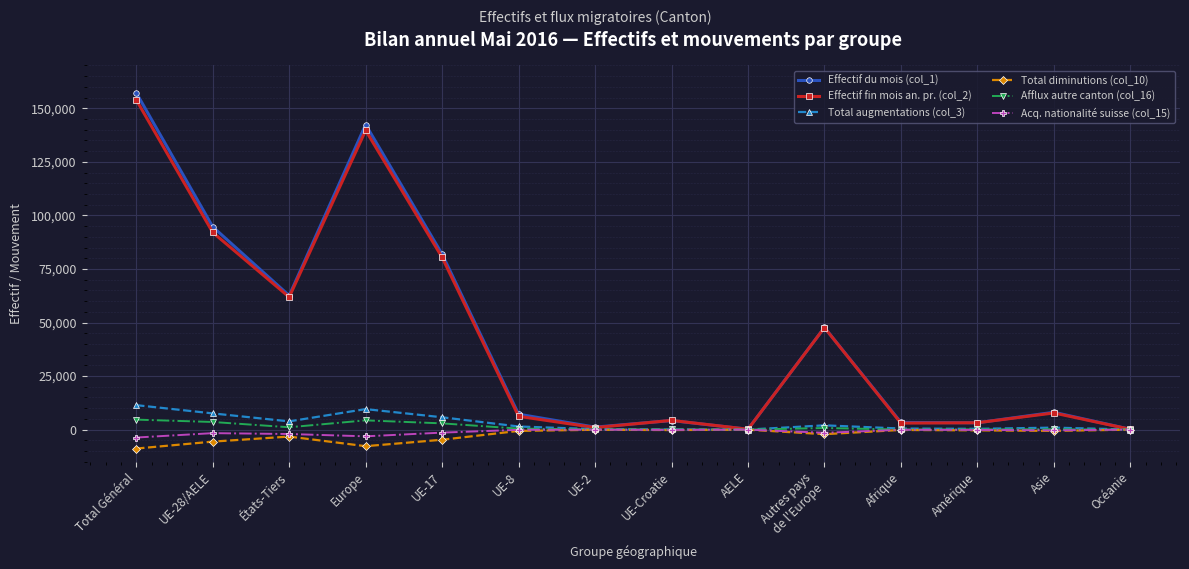

What is the greatest value displayed?

157241